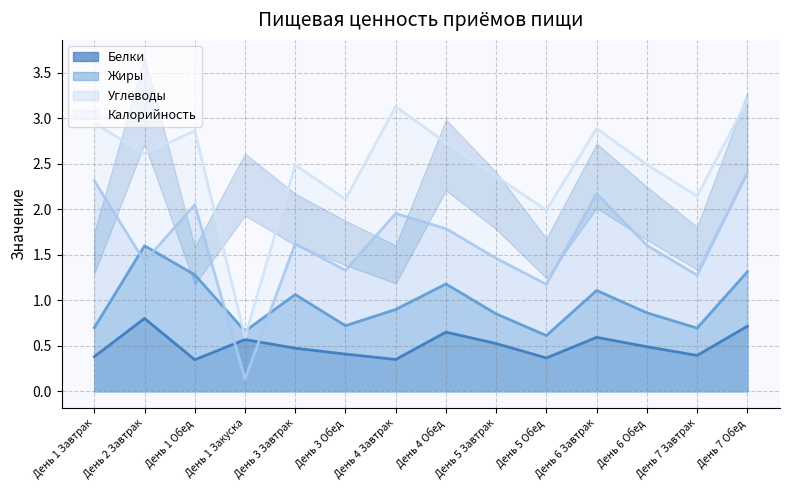

Is the value of Жиры at День 3 Обед greater than the value of Белки at День 2 Завтрак?

No